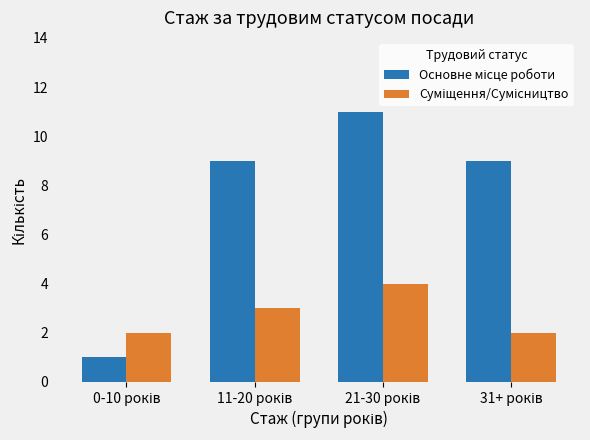

How many series are shown in this chart?

2